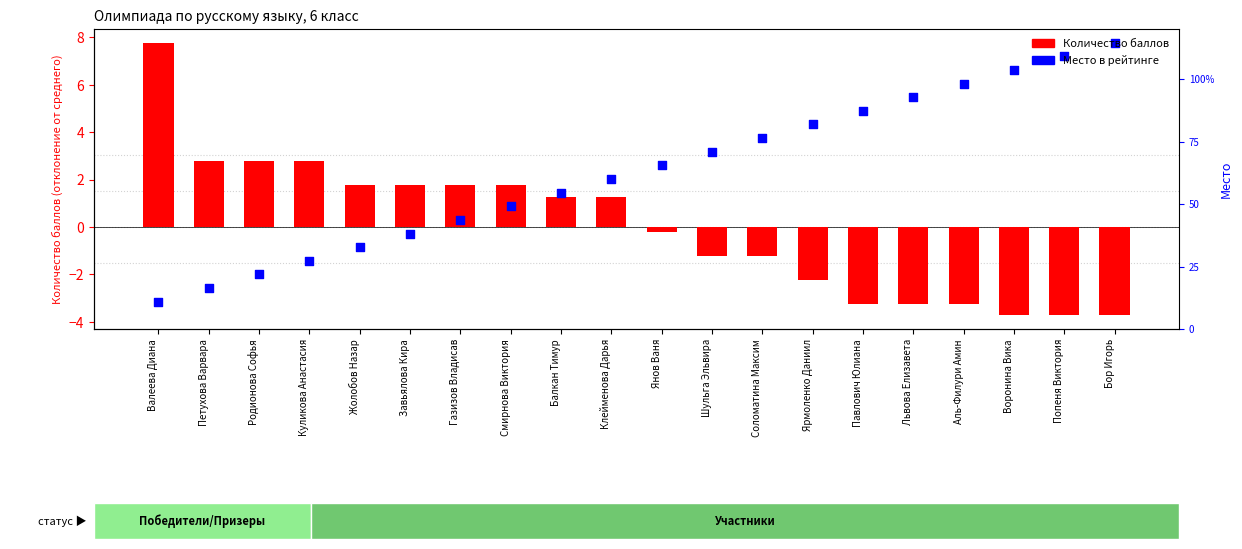

What is the total value across all series at Шульга Эльвира?

2.0